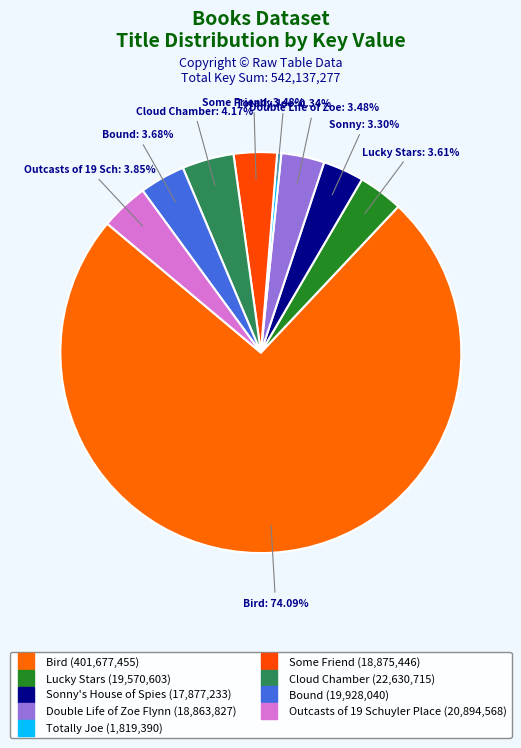

Is it true that Totally Joe is 1% of the pie?

False